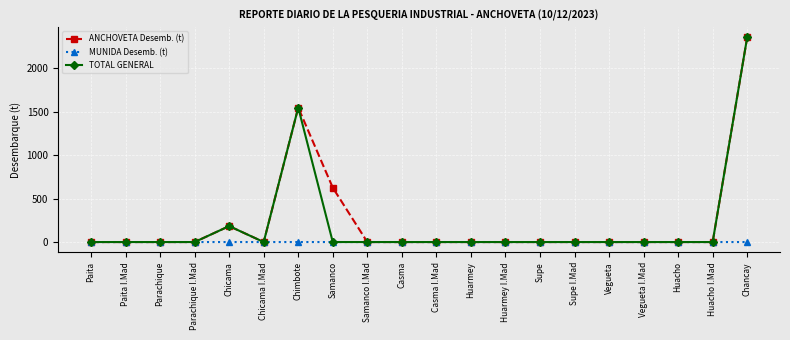

What is the maximum value shown in the chart?

2355.1